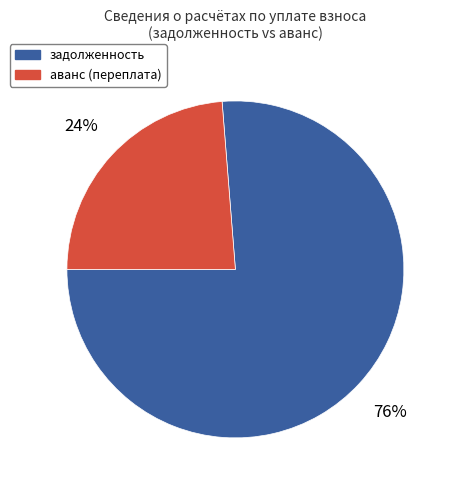

What is the smallest slice in the pie chart?

аванс (переплата)